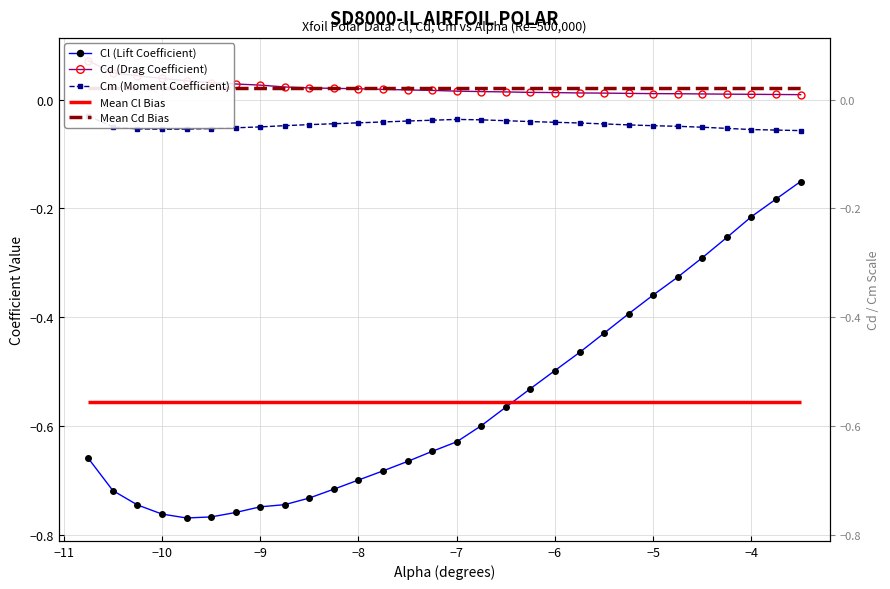

How many lines are shown in the chart?

3